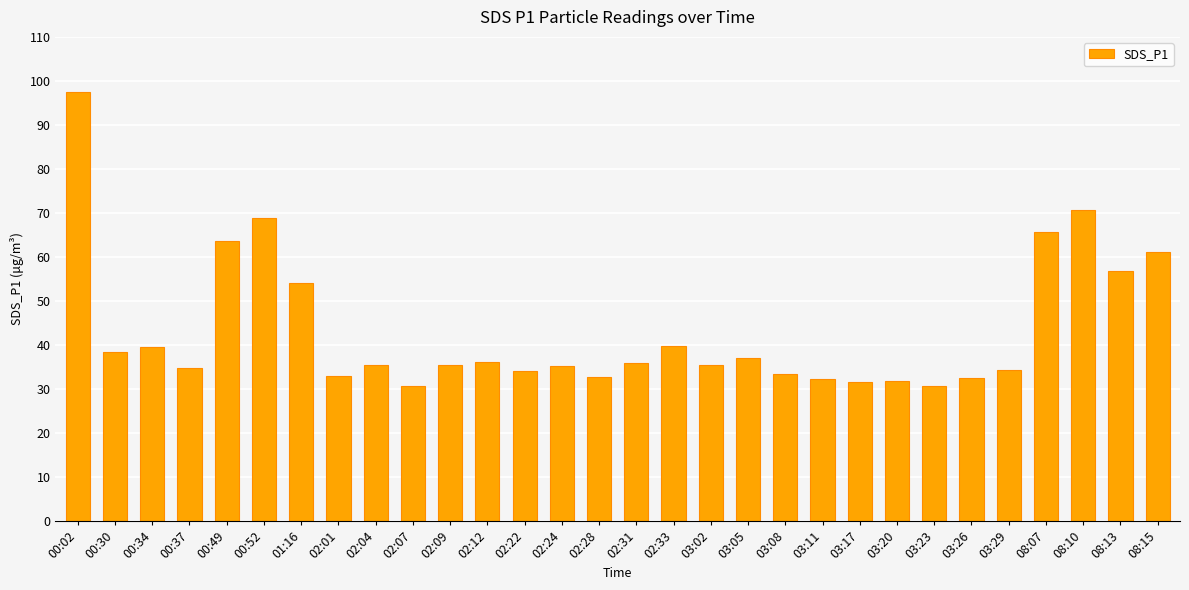

What is the approximate value at 02:01?

33.0